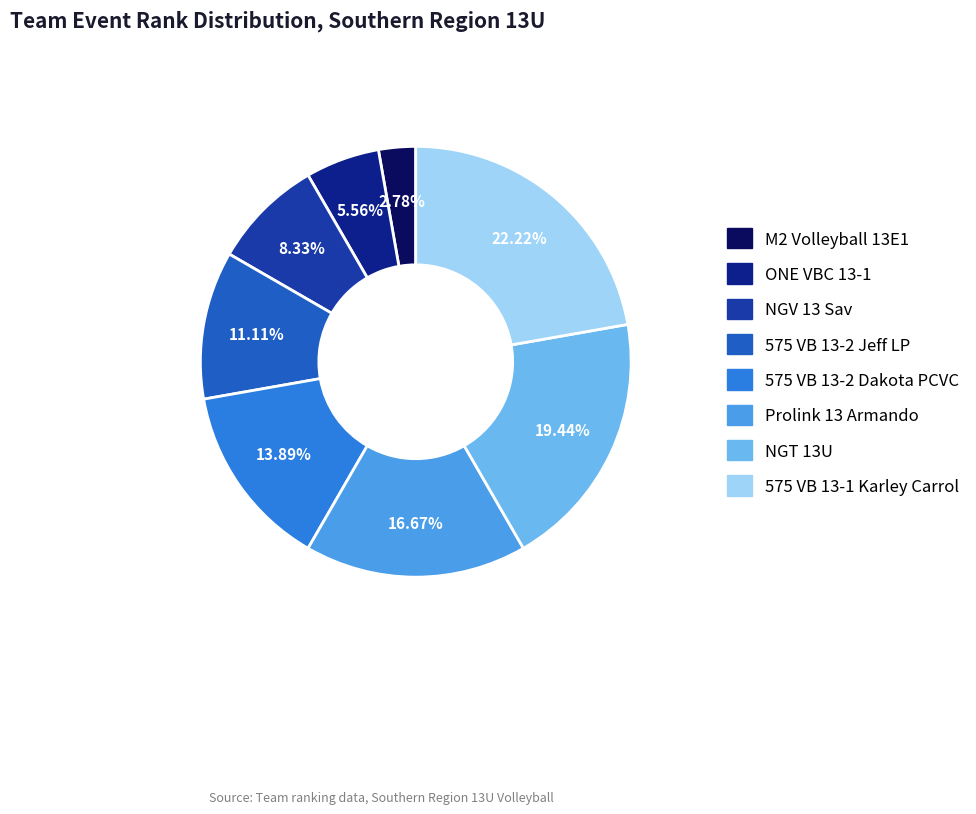

What is the ratio of the value at 575 VB 13-2 Jeff LP to the value at NGT 13U?

0.6